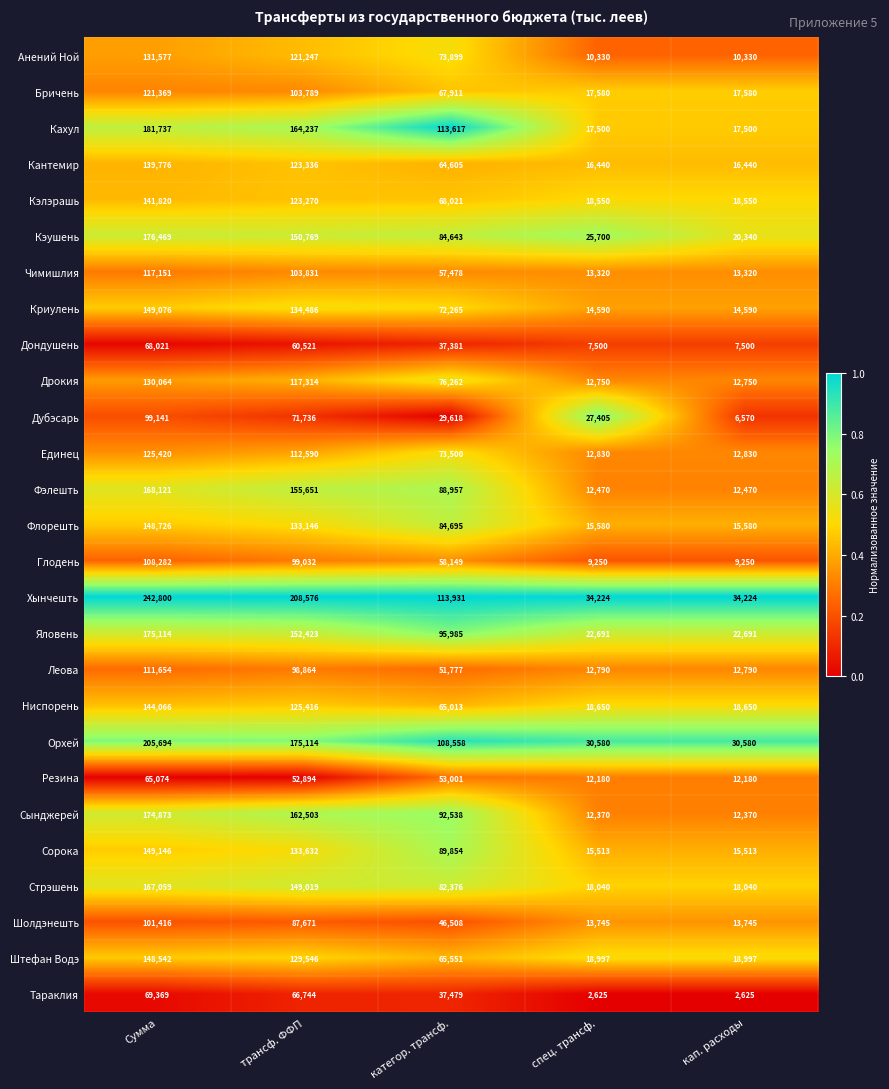

List the series in order of their peak value, lowest first.

Резина, Дондушень, Тараклия, Дубэсарь, Шолдэнешть, Глодень, Леова, Чимишлия, Бричень, Единец, Дрокия, Анений Ной, Кантемир, Кэлэрашь, Ниспорень, Штефан Водэ, Флорешть, Криулень, Сорока, Стрэшень, Фэлешть, Сынджерей, Яловень, Кэушень, Кахул, Орхей, Хынчешть